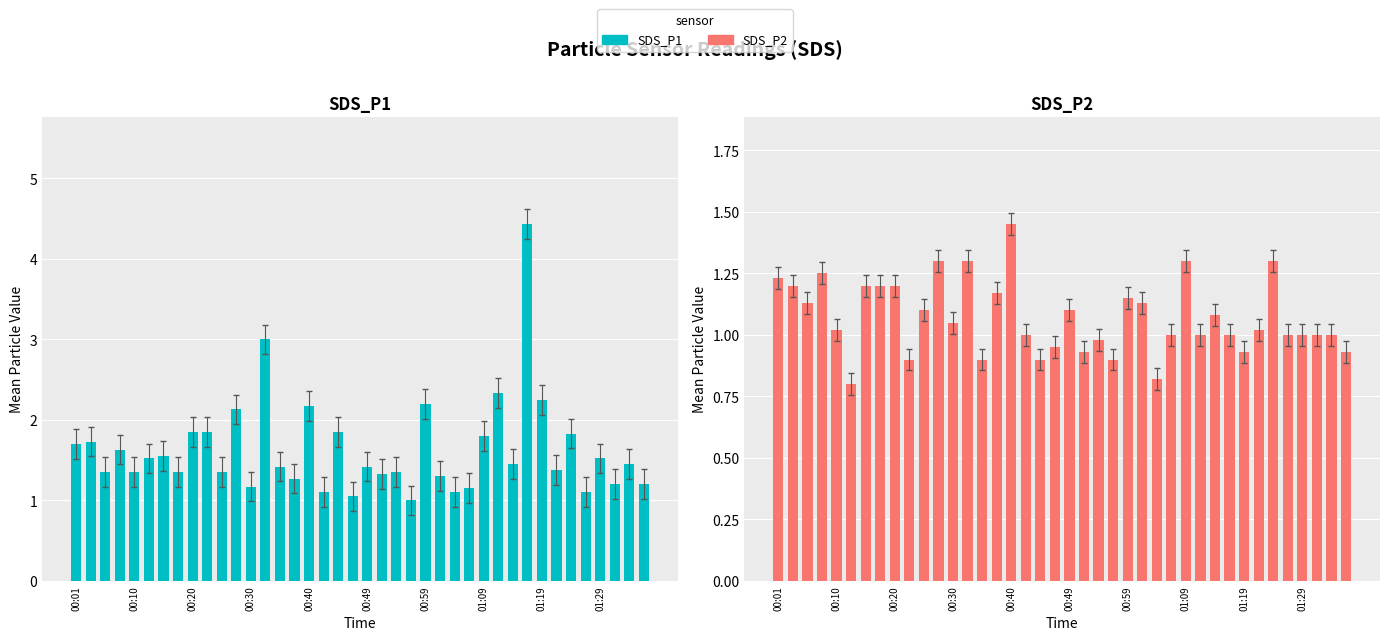

Between 31 and 18, which is larger?

31